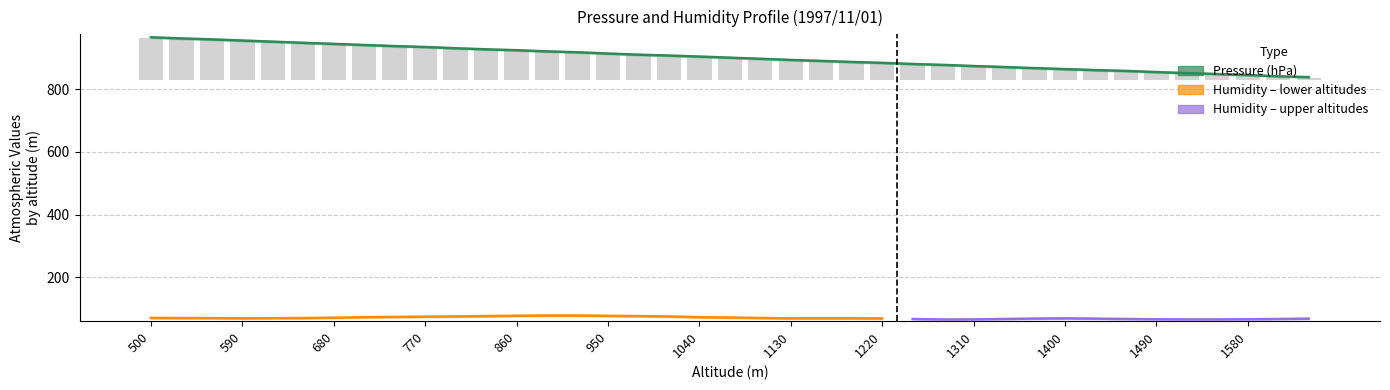

The chart shows a value of 958.9 at 560. True or false?

True